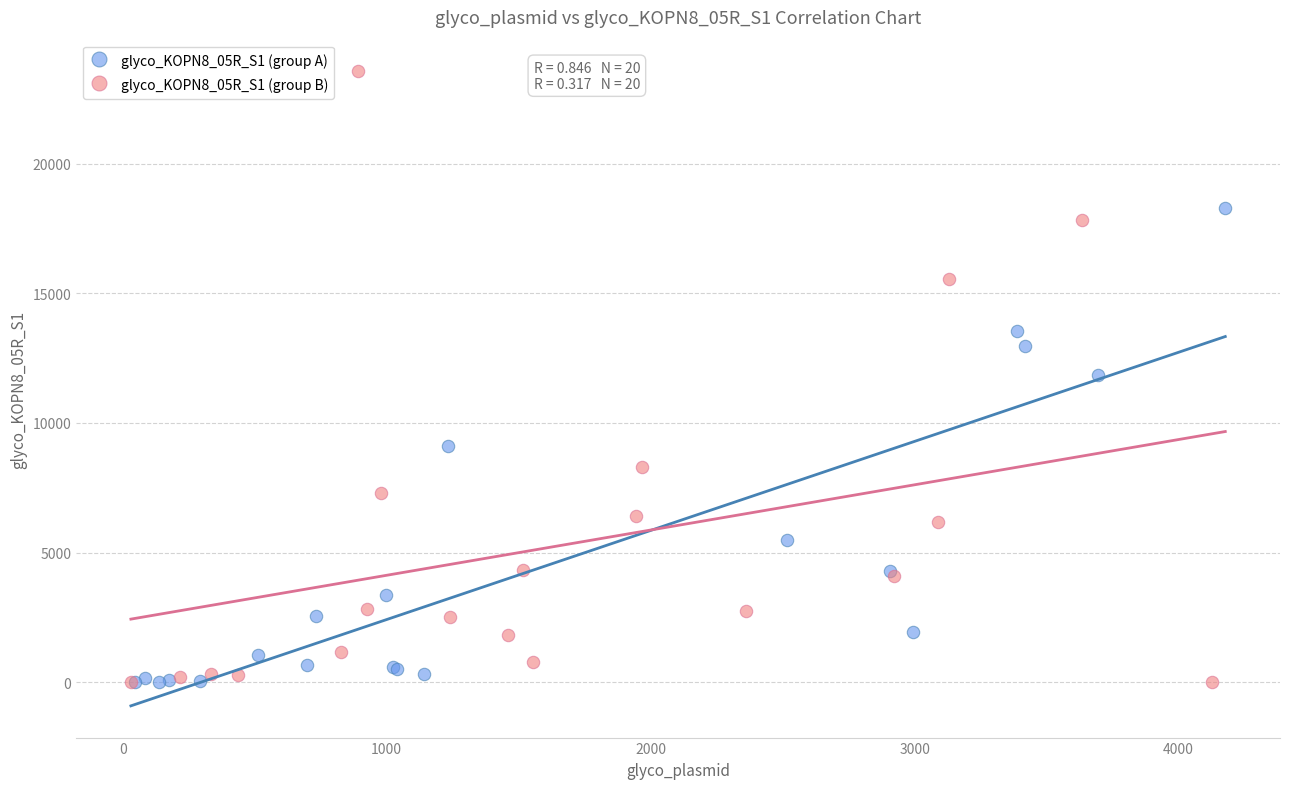

Which series has the largest Y range (max minus min)?

glyco_KOPN8_05R_S1 (group B)